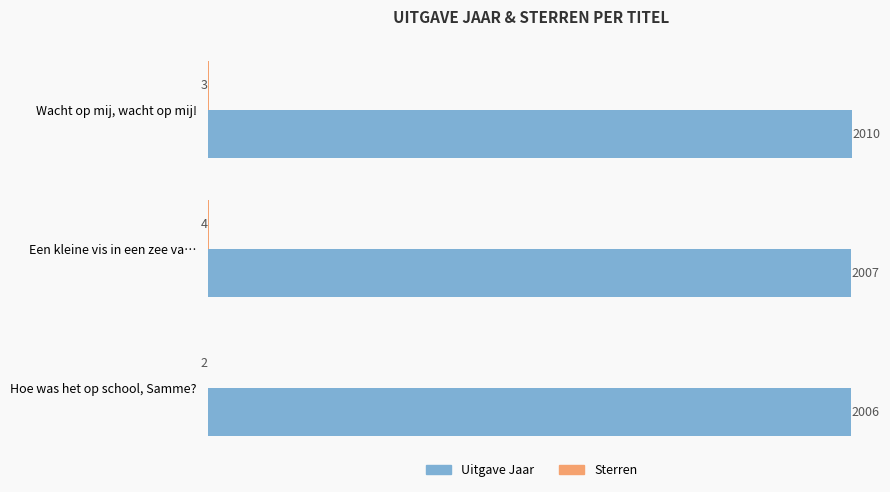

The value of Uitgave Jaar at Een kleine vis in een zee va… is 2007. True or false?

True